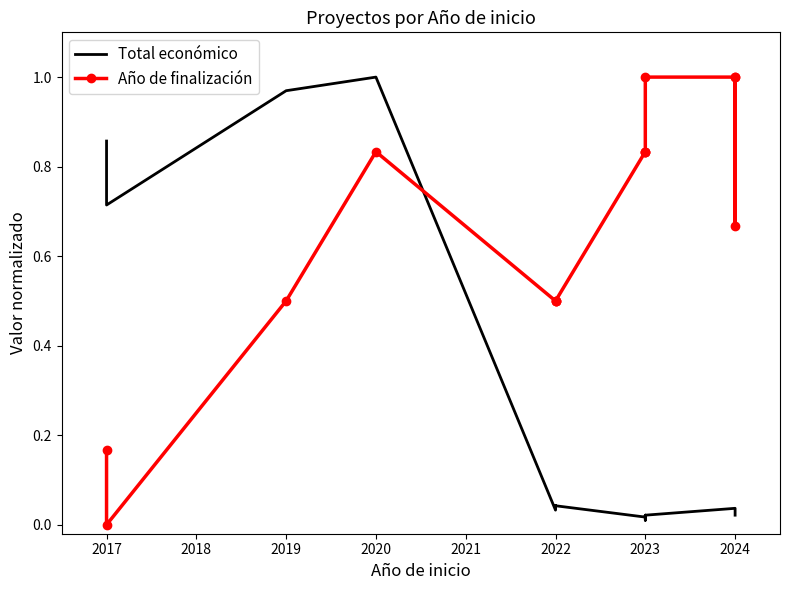

How many intersections are there between Año de finalización and Total económico?

1